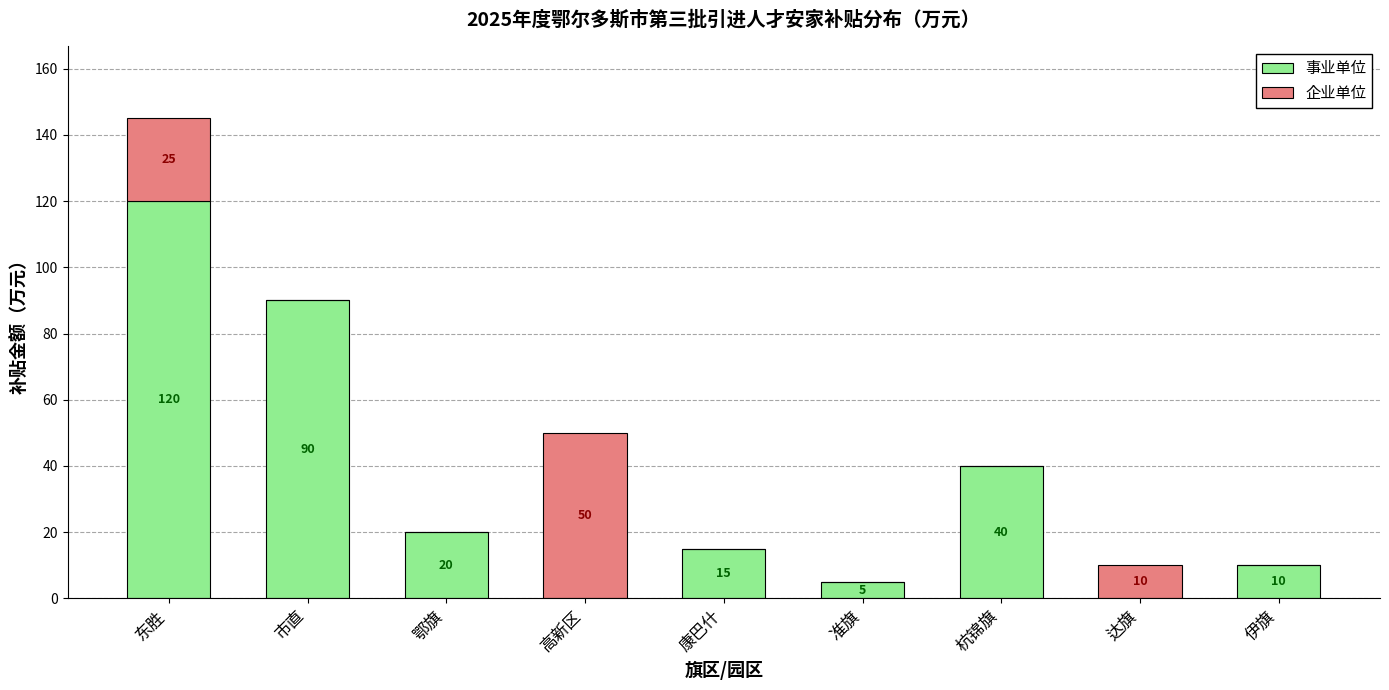

At which category is the sum across all series the highest?

东胜